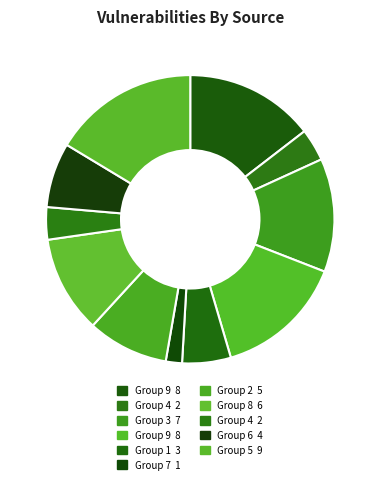

Count the number of slices in the pie.

11